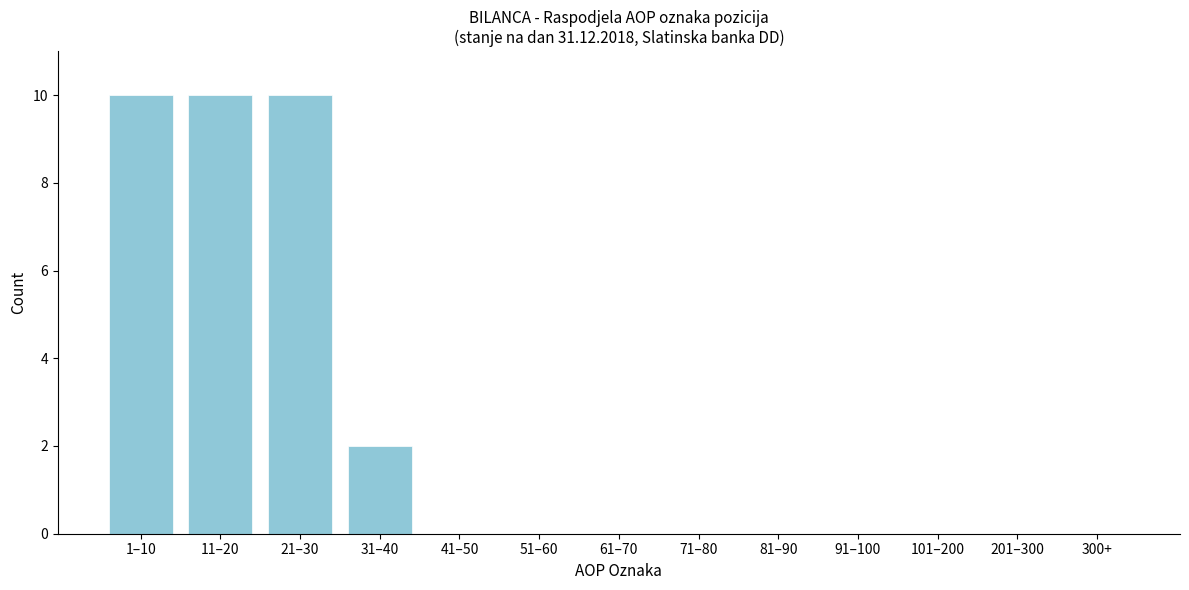

Reading left to right, transcribe all the data shown in this chart.

1–10=10	11–20=10	21–30=10	31–40=2	41–50=0	51–60=0	61–70=0	71–80=0	81–90=0	91–100=0	101–200=0	201–300=0	300+=0